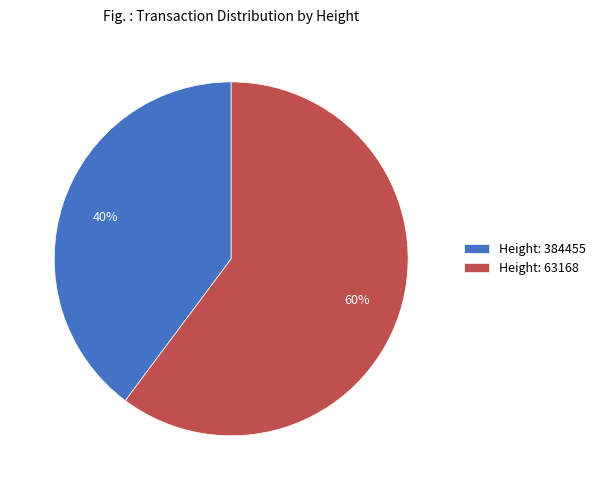

Combined, do Height: 384455 and Height: 63168 account for over 50%?

Yes